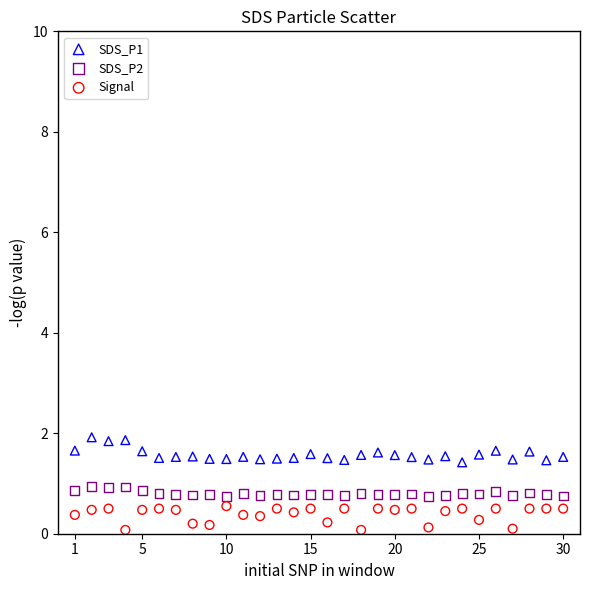

Which series contains the highest Y value?

SDS_P1